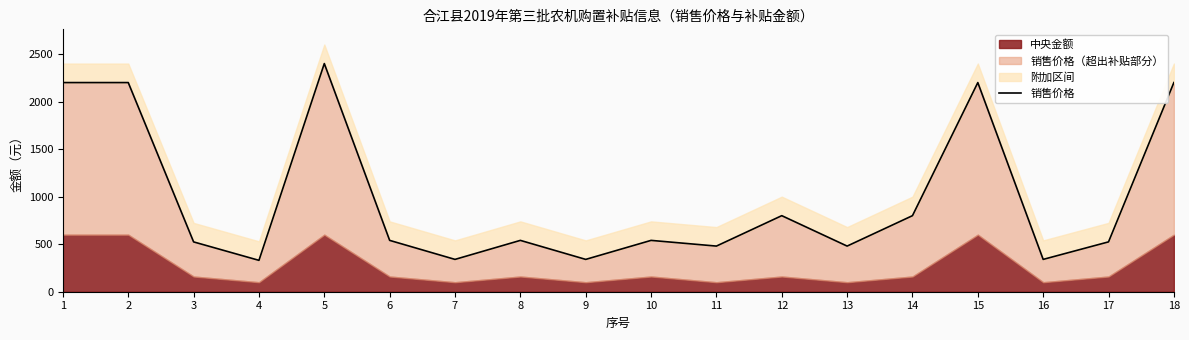

What is the value of the 11th point from the left?

480.0